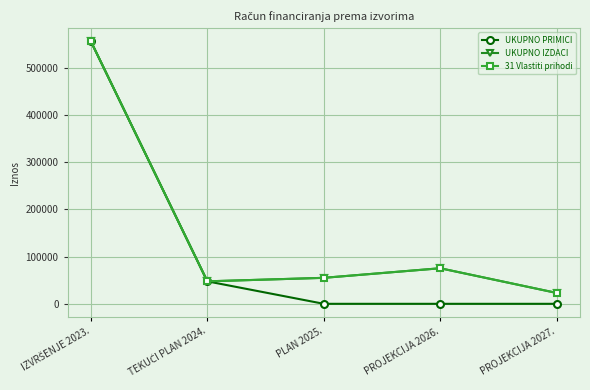

What is the difference between the maximum and minimum values in the 31 Vlastiti prihodi series?

533324